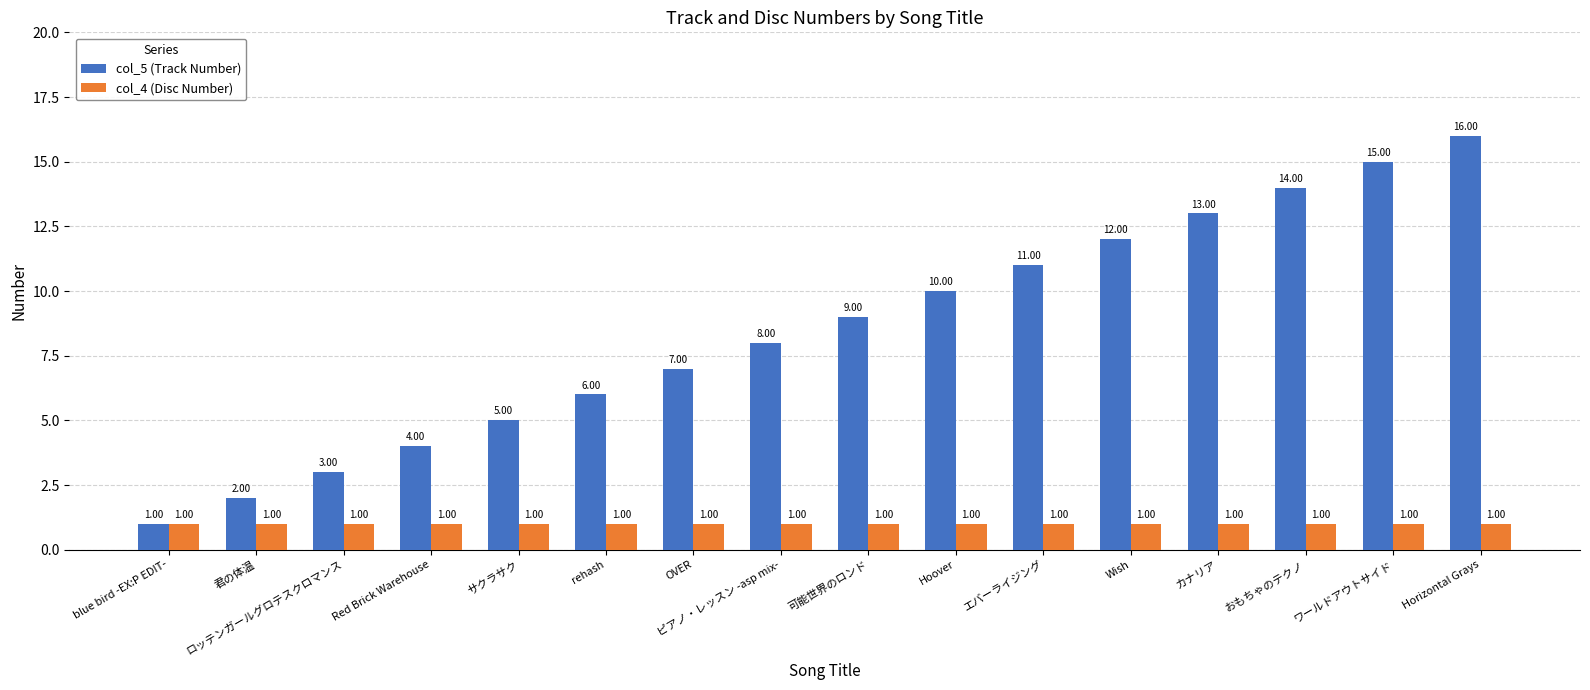

What is the value of the col_4 (Disc Number) bar at the 10th from the left?

1